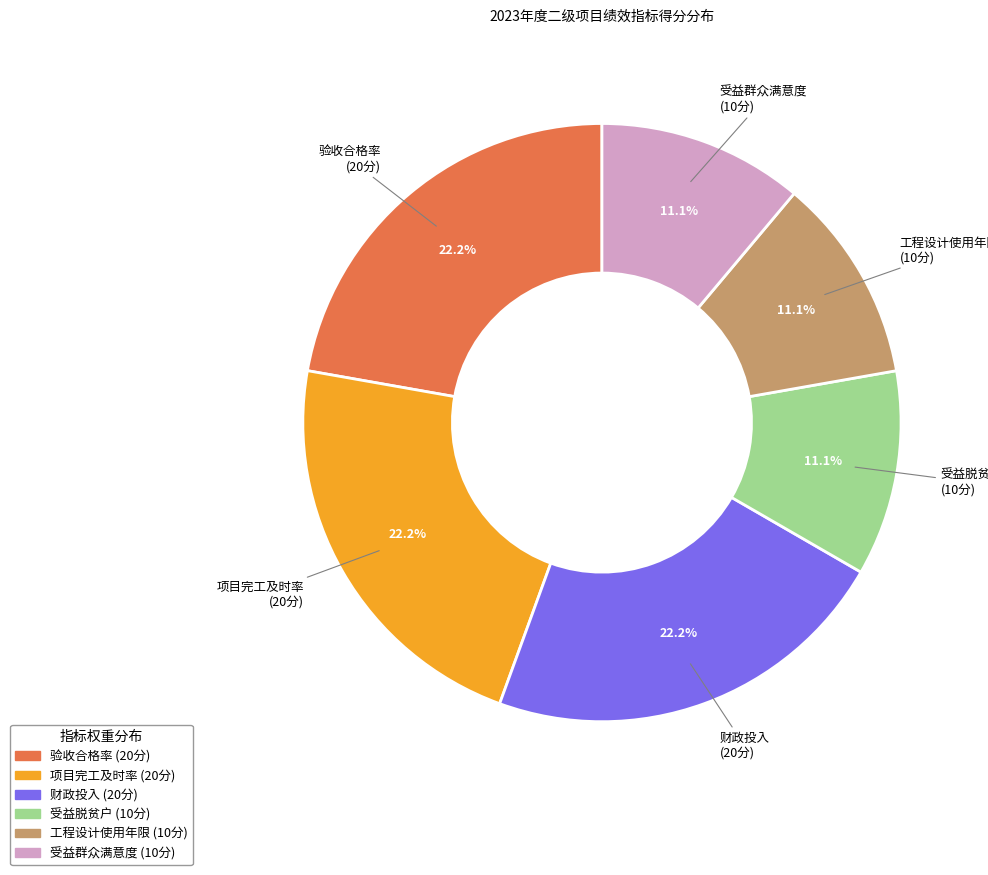

Count the number of slices in the pie.

6